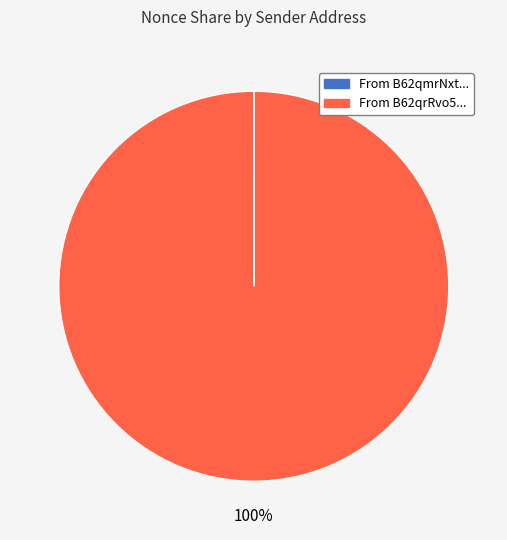

To the nearest percent, what is the difference between the largest and smallest slice percentages?

100%